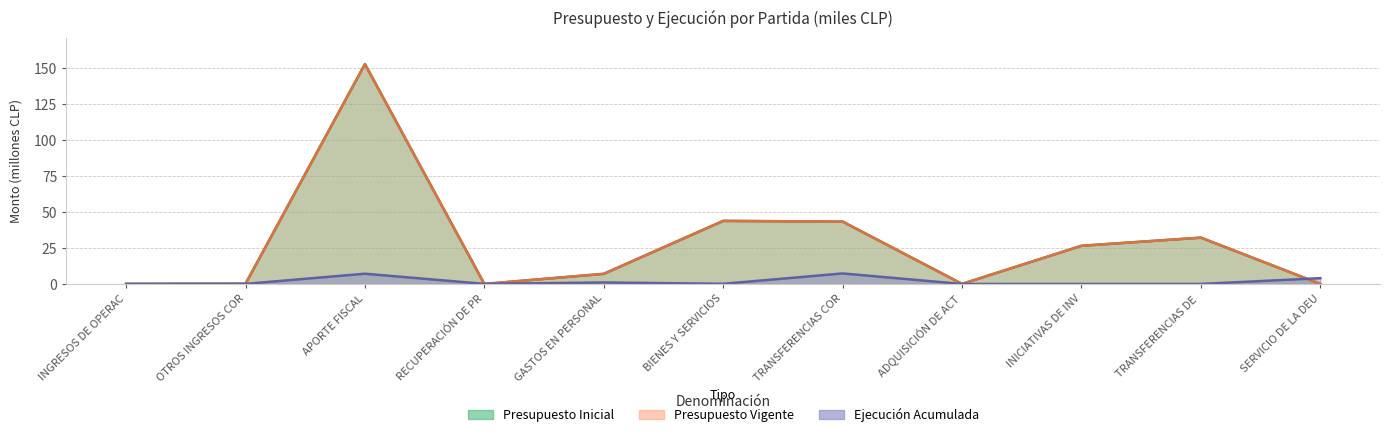

Rank the series by their maximum value, from highest to lowest.

Presupuesto Inicial, Presupuesto Vigente, Ejecución Acumulada